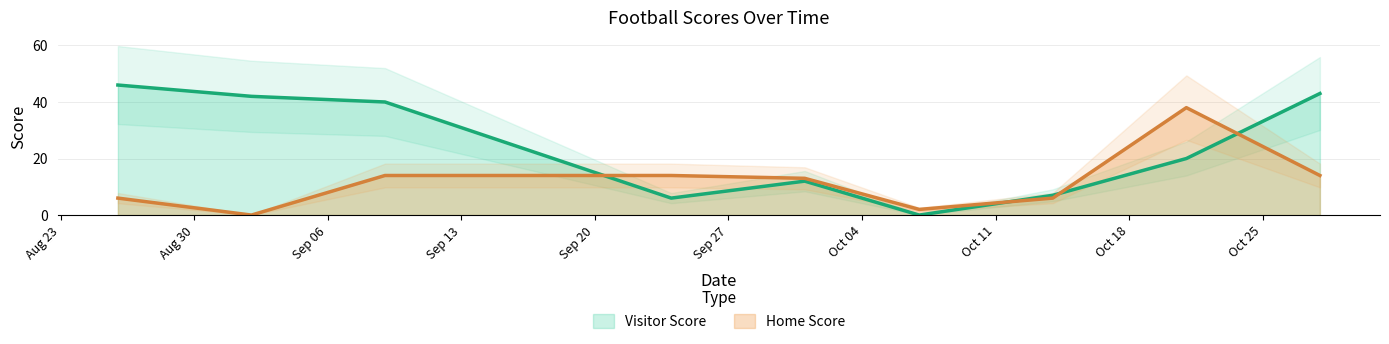

List the series in order of their overall mean, highest first.

Visitor Score, Home Score